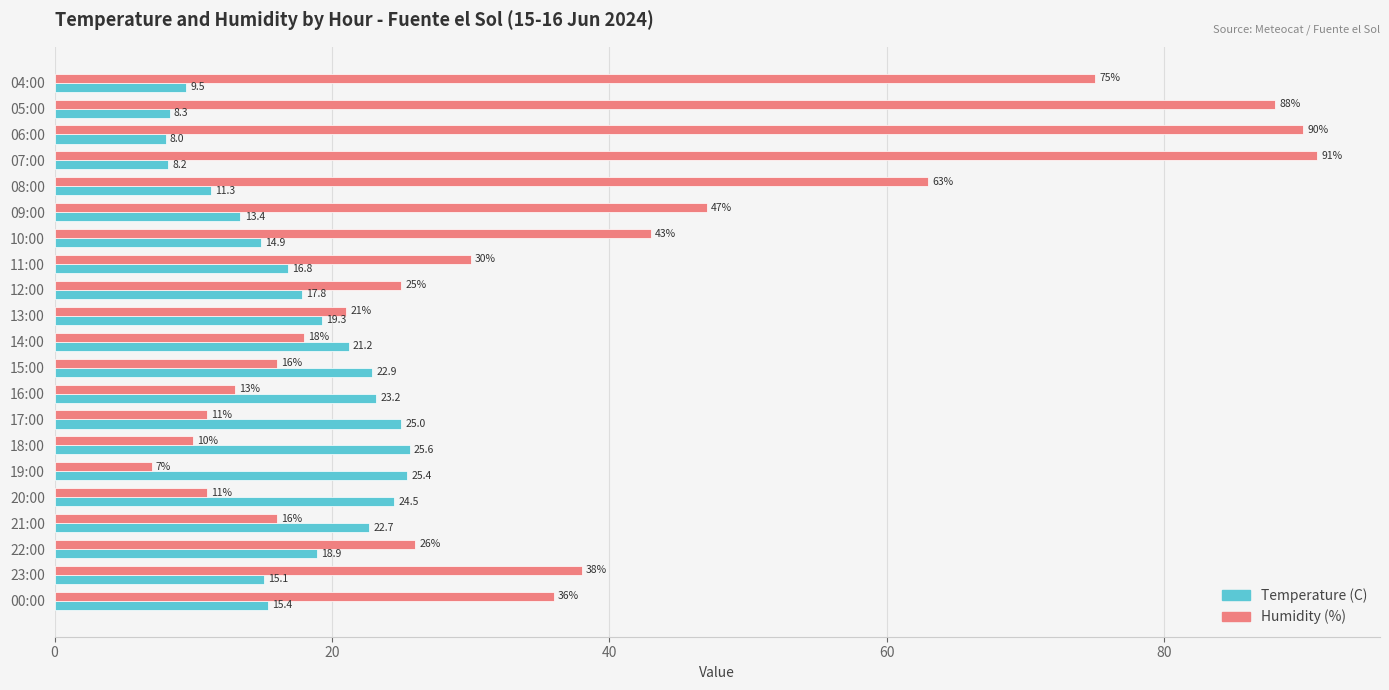

Which label corresponds to the smallest value in the chart?

19:00